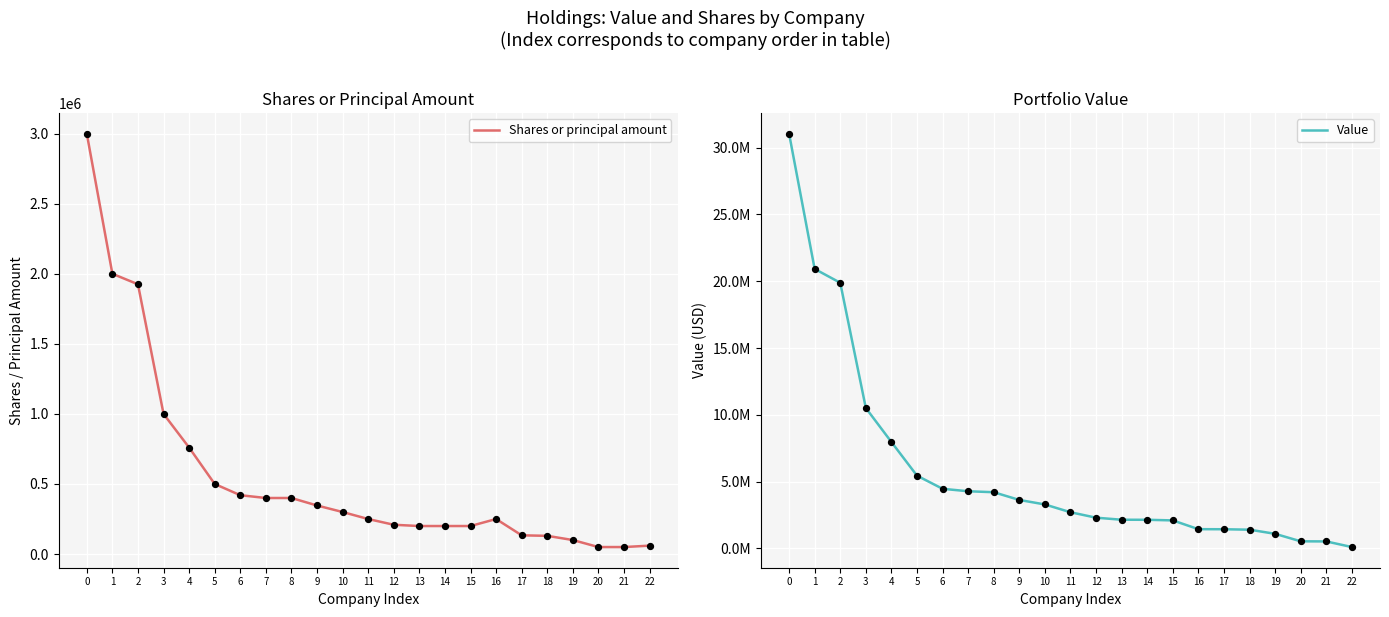

Which series contains the lowest Y value?

Shares or principal amount